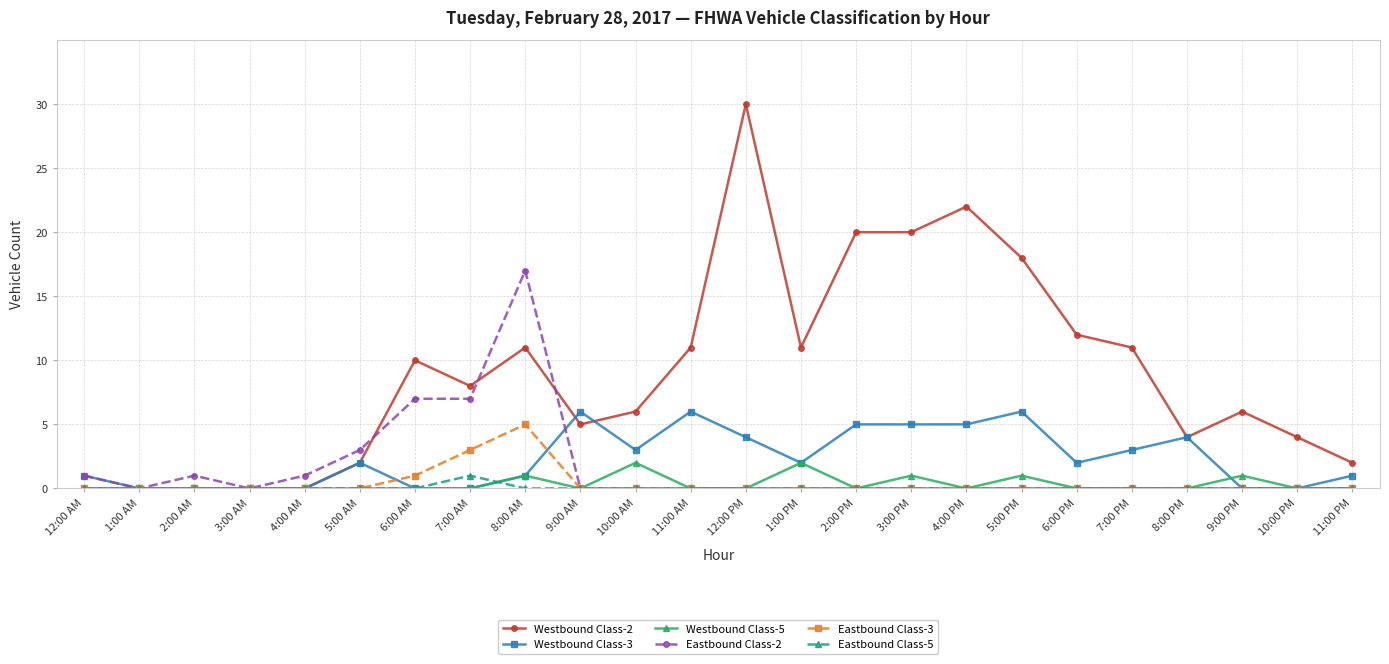

What is the difference between the highest and lowest values at 6:00 AM?

10